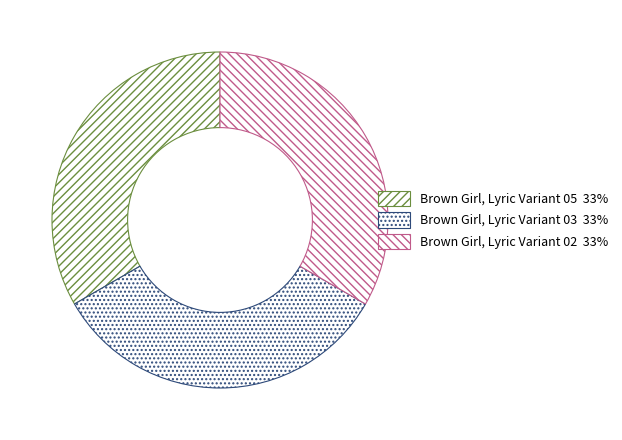

What is the total percentage of Brown Girl, Lyric Variant 03 and Brown Girl, Lyric Variant 02?

66.7%